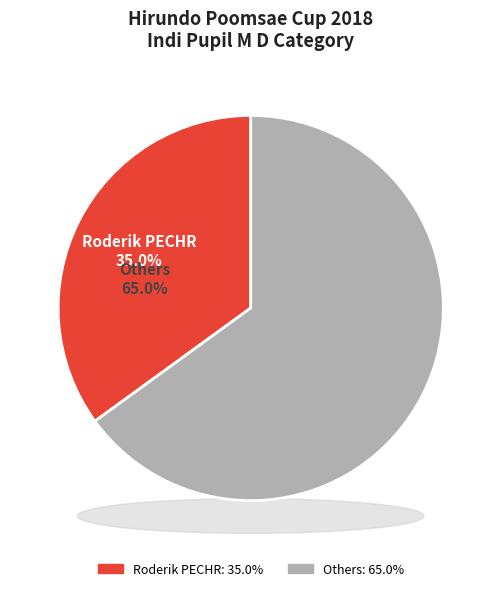

True or false: Gia Long NGUYEN accounts for 1% of the total.

False